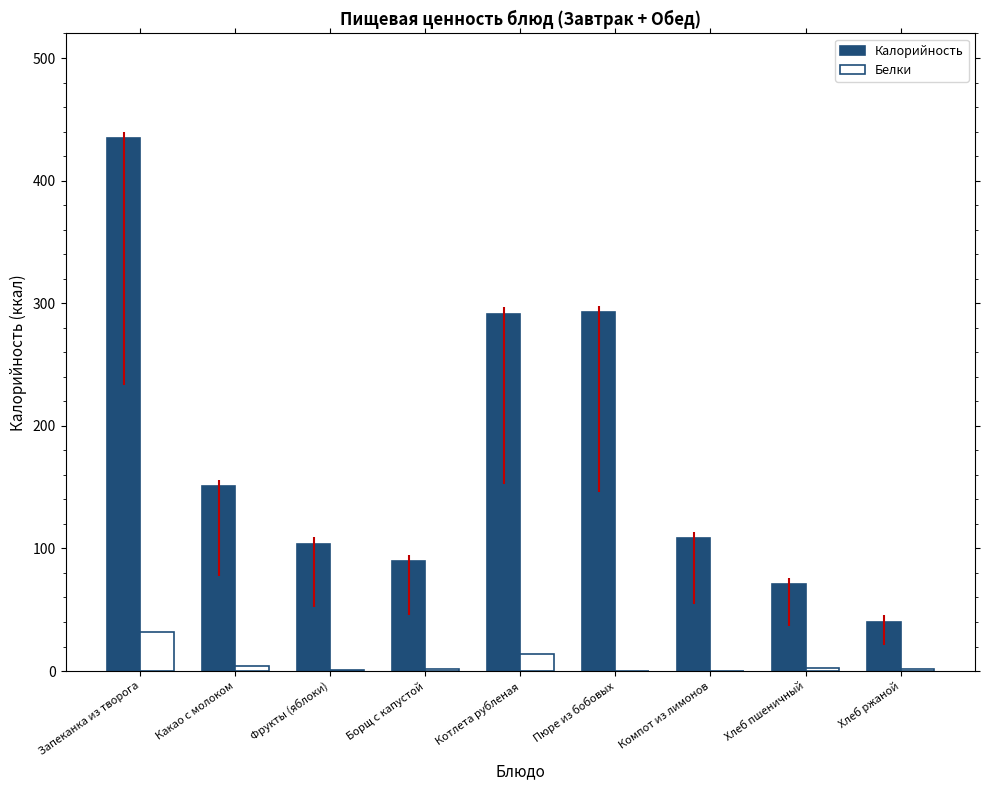

At which label does Белки first exceed 1?

Запеканка из творога